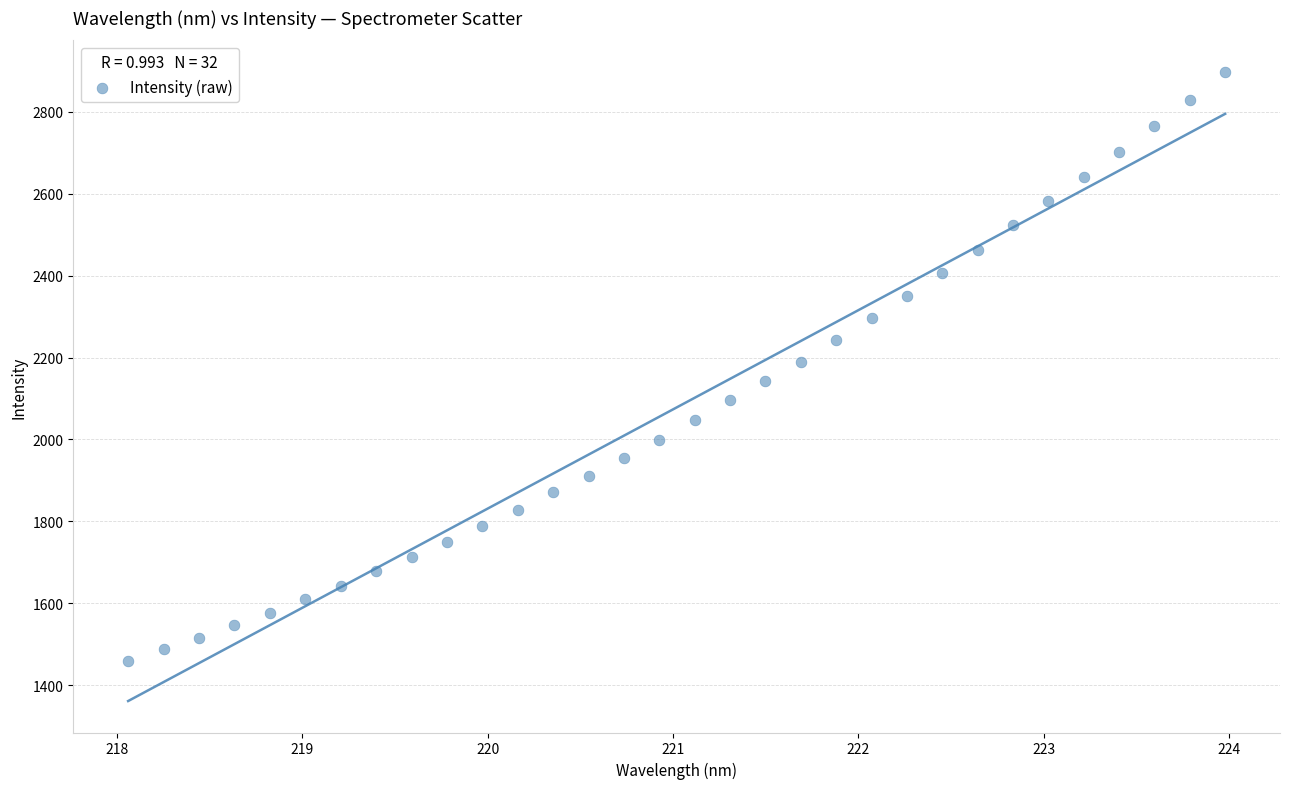

What is the range of X values (max minus min)?

5.9